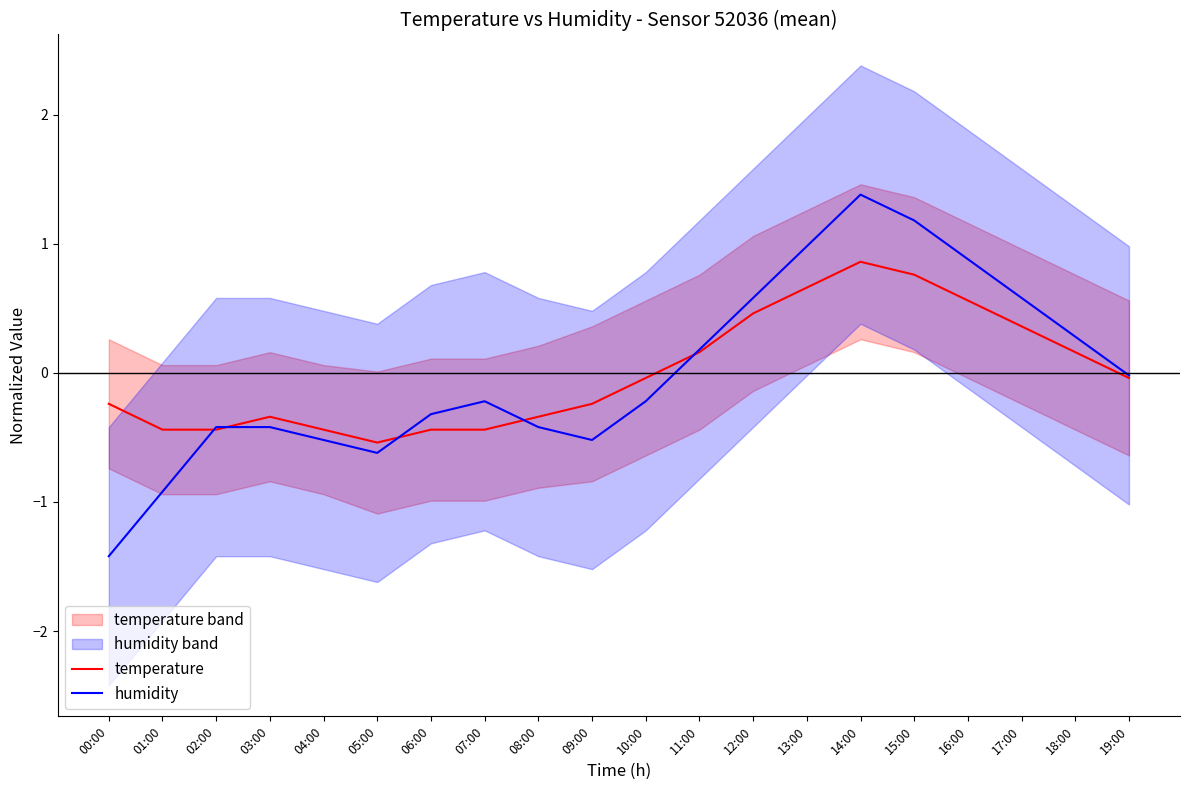

What is the label of the 3rd point from the left?

02:00